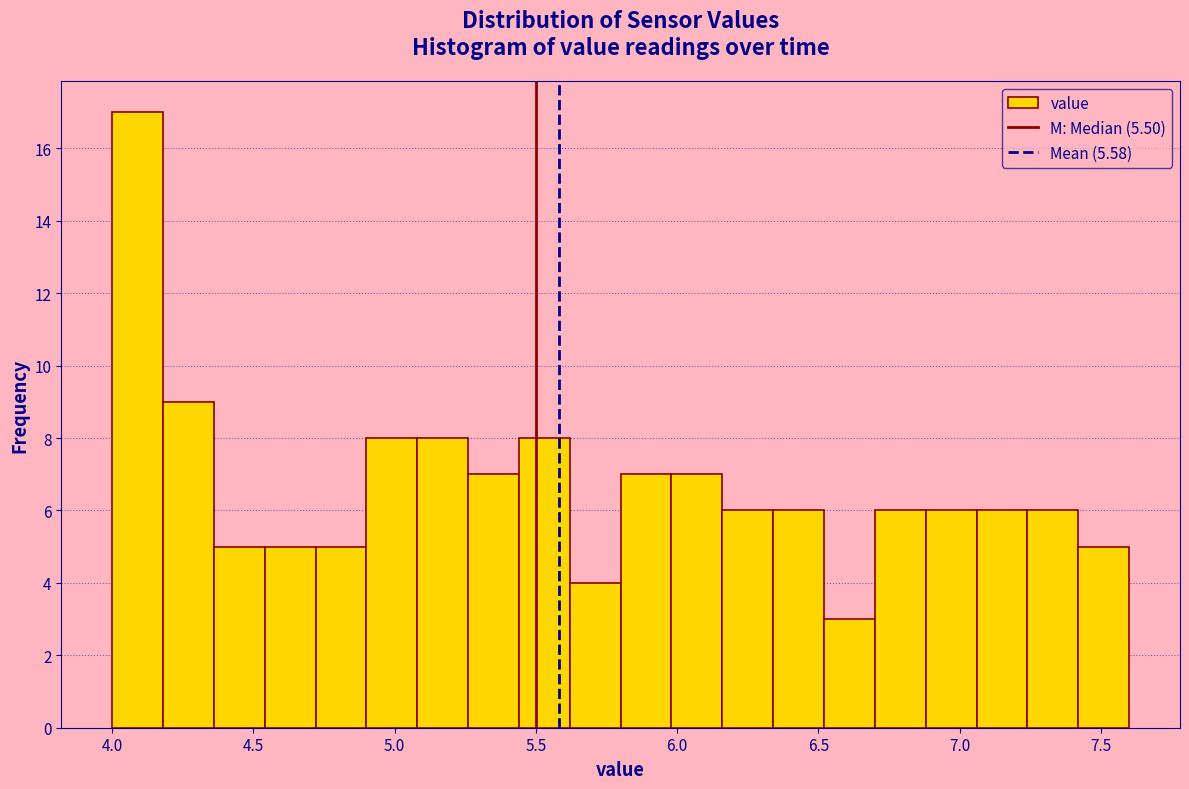

Read against the x-axis, roughly where is the centre of the tallest bar?

4.10